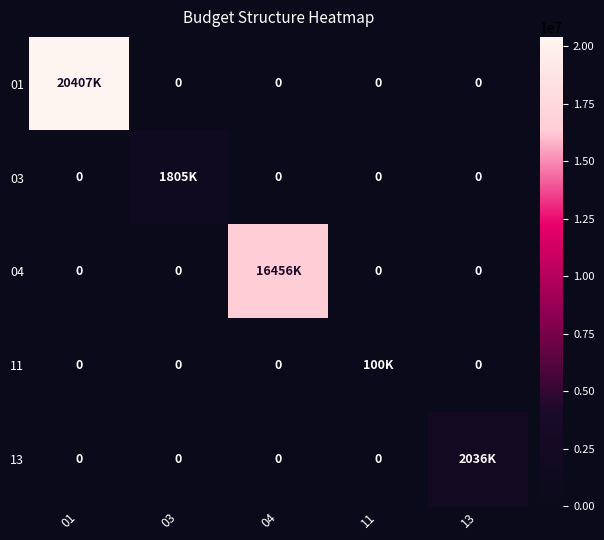

The 04 series shows -10669275 at 13. True or false?

False